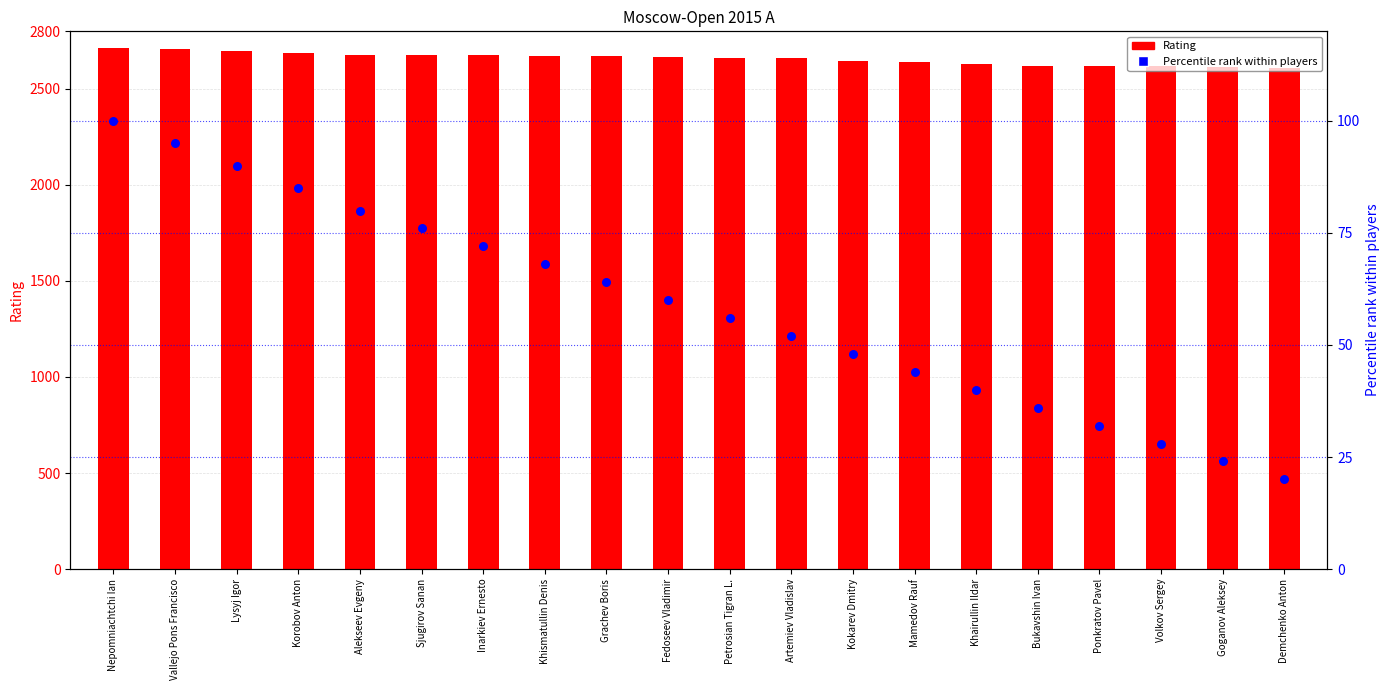

At how many categories does at least one series exceed 1657?

20